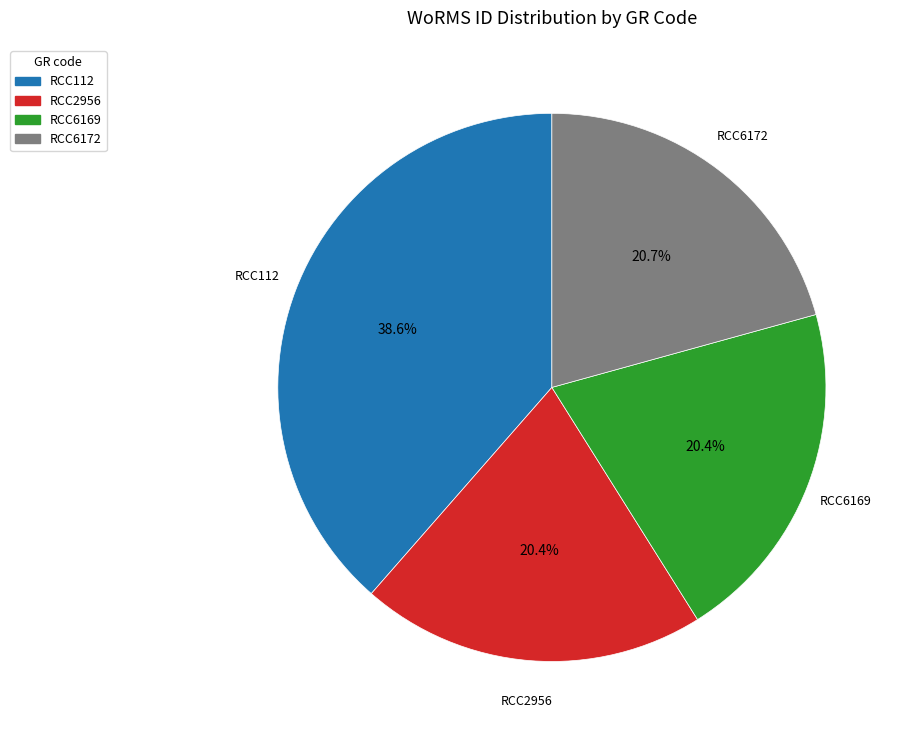

Which category has the biggest portion of the pie?

RCC112